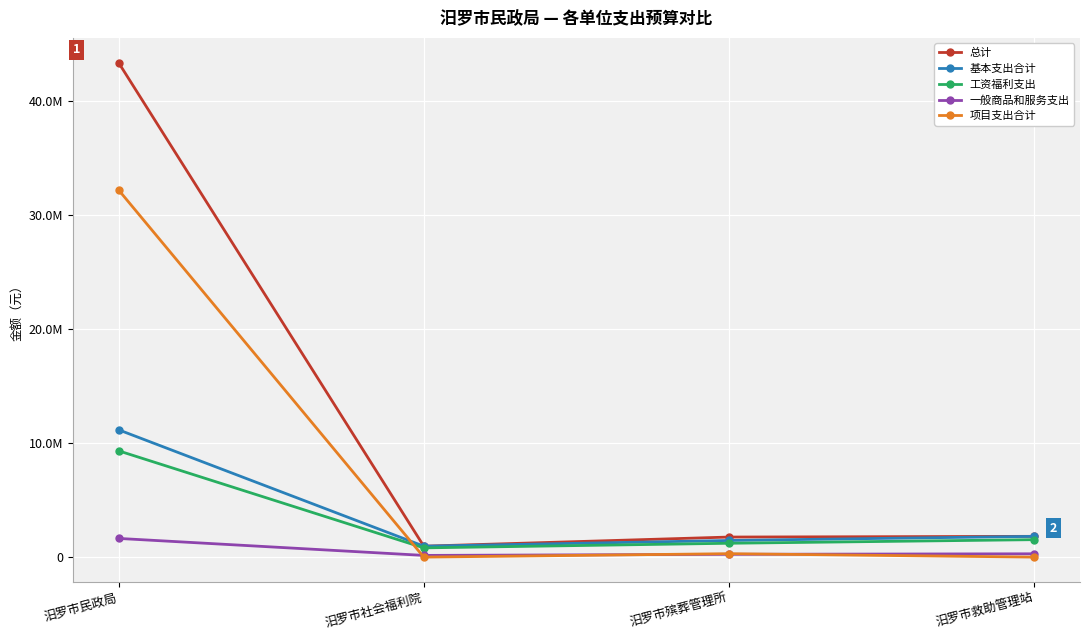

Does the chart have visible grid lines?

Yes